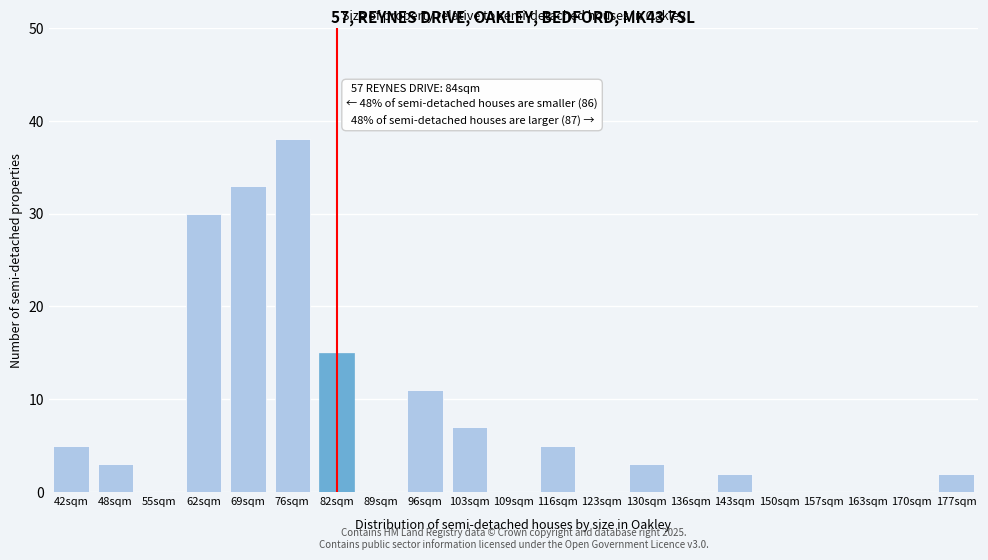

Reading left to right, list all the values displayed in this chart.

42sqm=5	48sqm=3	55sqm=0	62sqm=30	69sqm=33	76sqm=38	82sqm=15	89sqm=0	96sqm=11	103sqm=7	109sqm=0	116sqm=5	123sqm=0	130sqm=3	136sqm=0	143sqm=2	150sqm=0	157sqm=0	163sqm=0	170sqm=0	177sqm=2